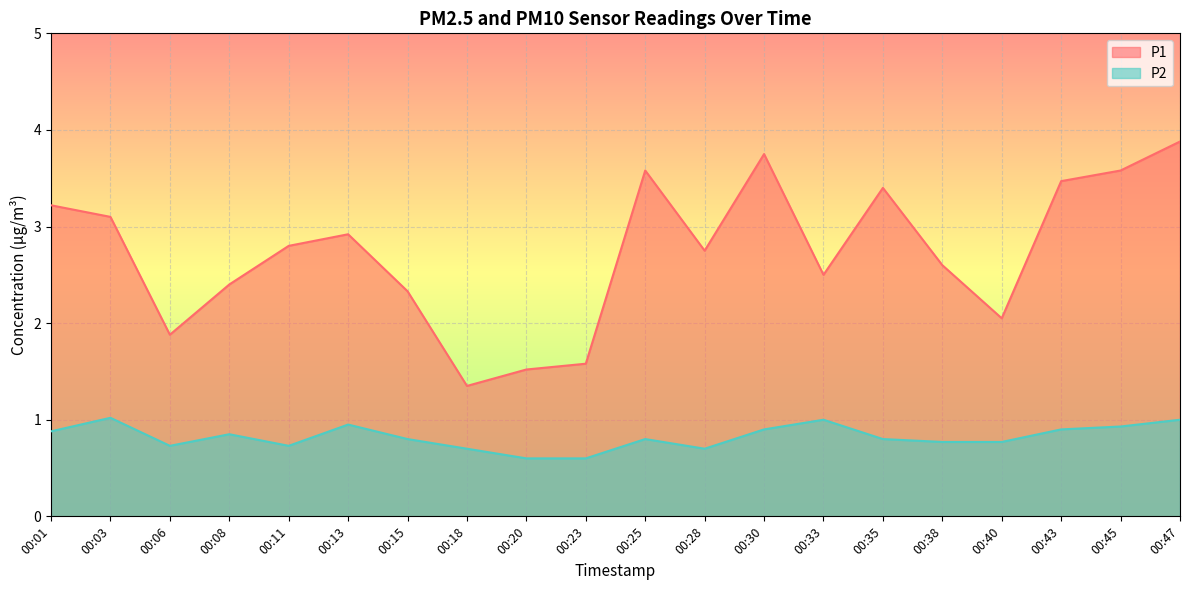

The value of P1 at 00:11 is 2.8. True or false?

True